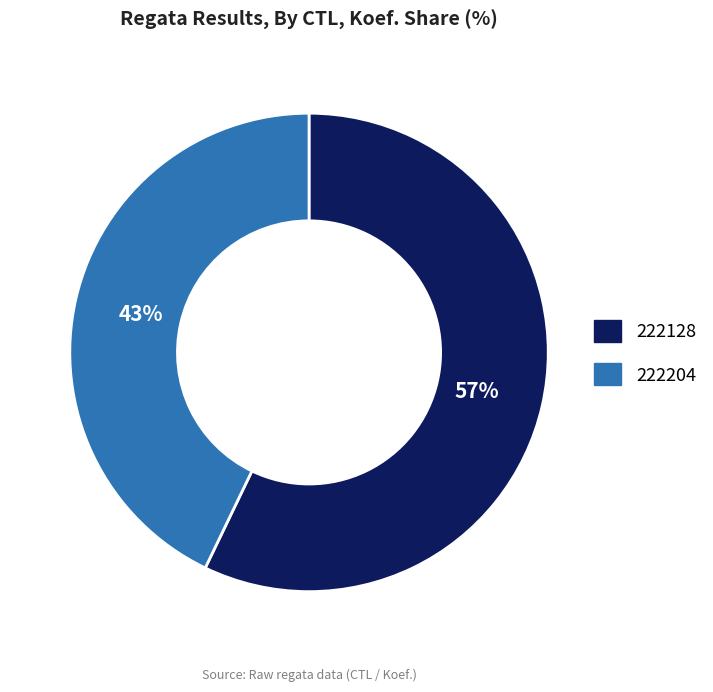

Combined, do 222204 and 222128 account for over 50%?

Yes